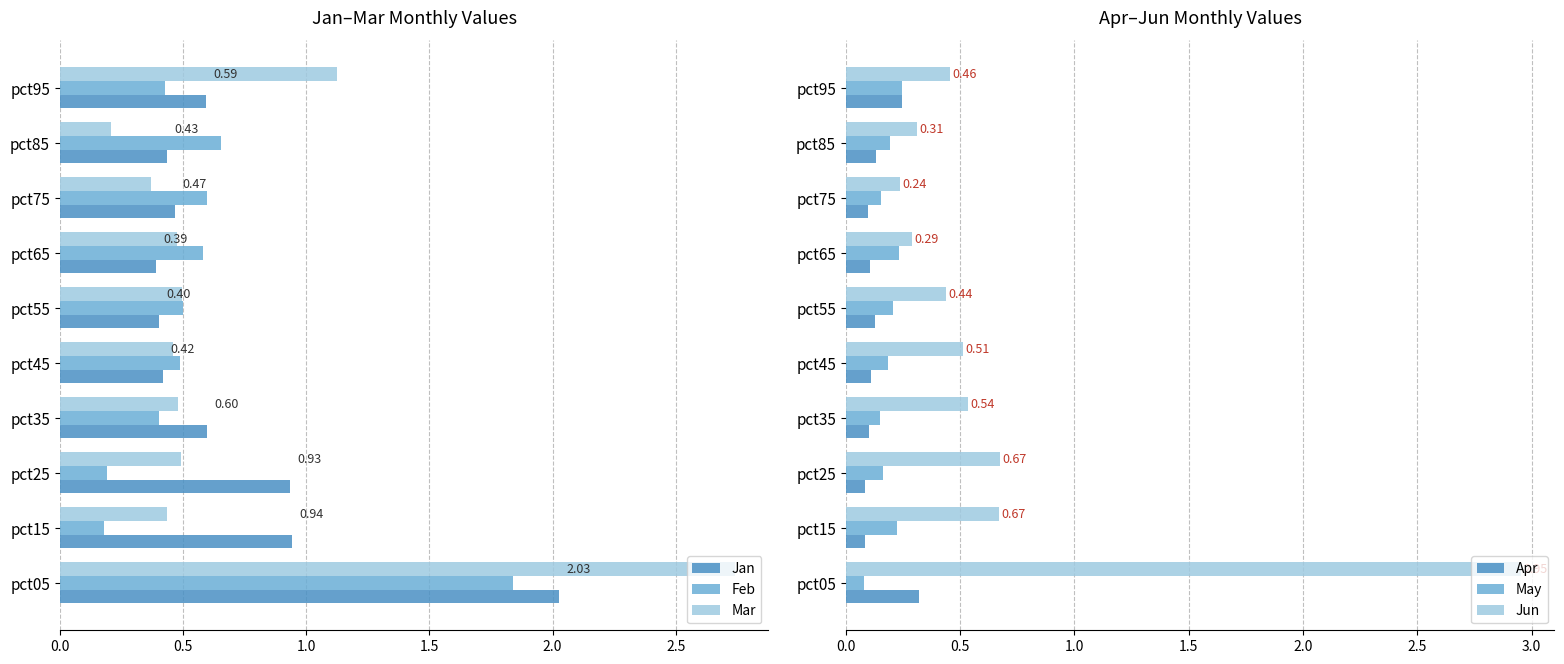

Count the May values in the range 0 to 1.

10